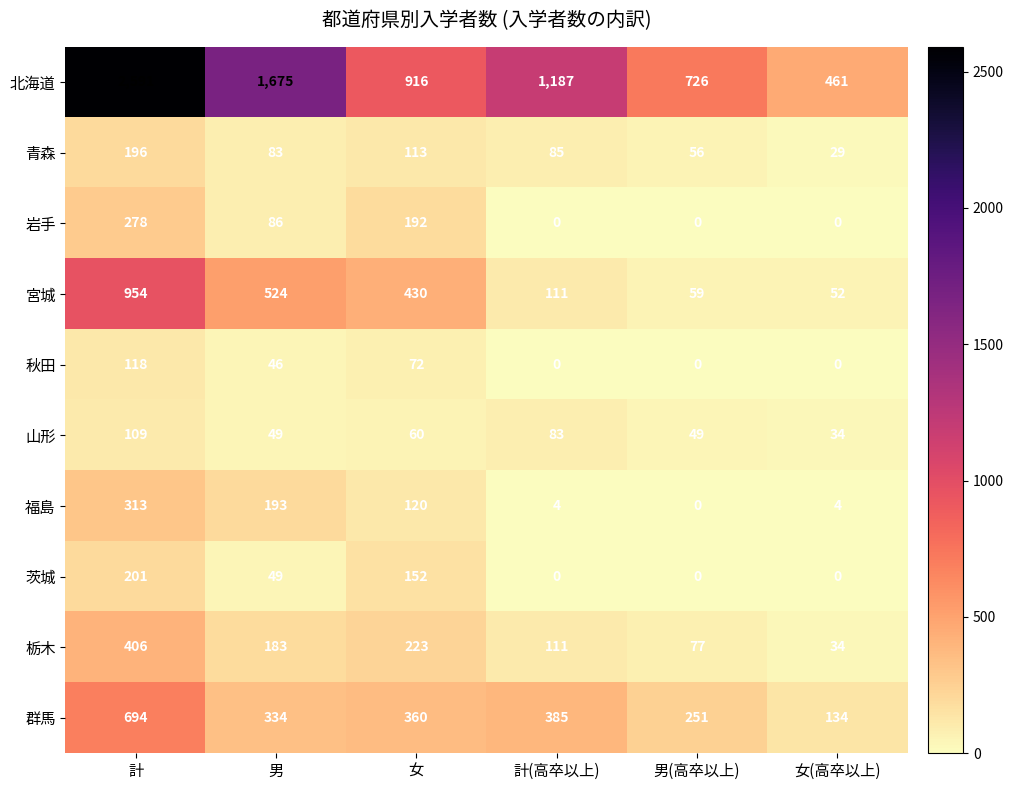

Count the 岩手 values in the range 0 to 192.

5